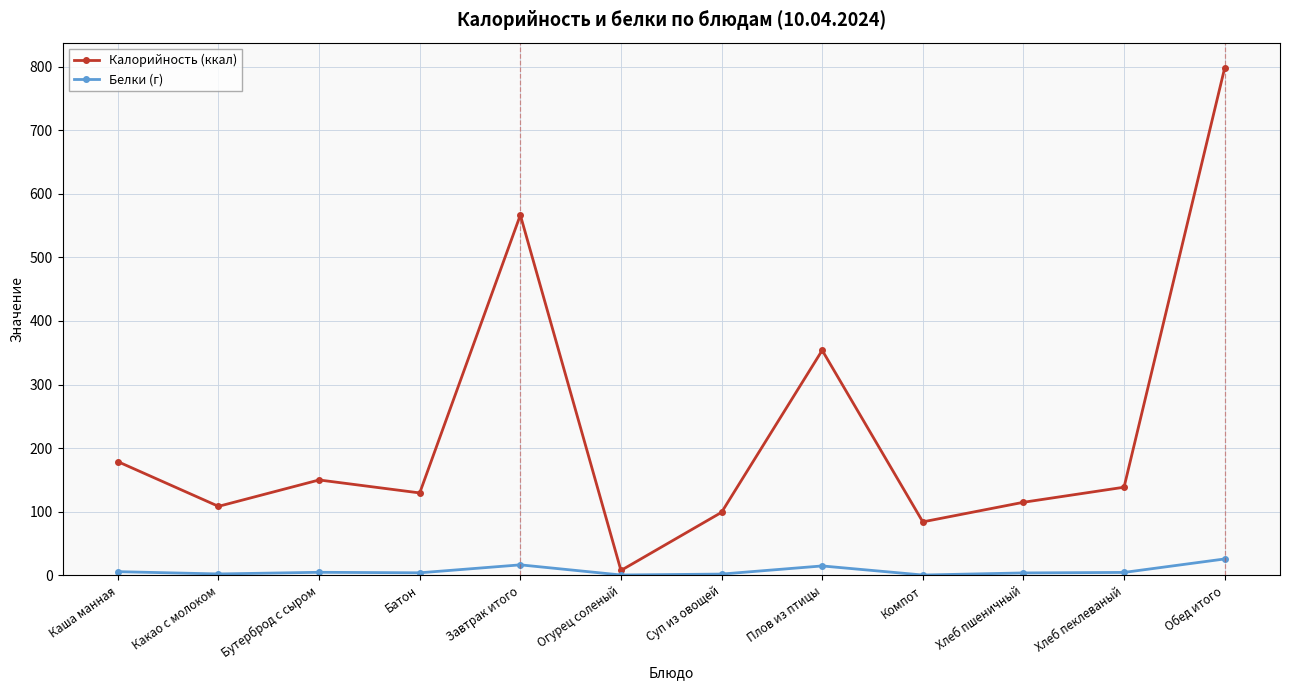

Where does the Калорийность (ккал) series first go above 138?

Каша манная